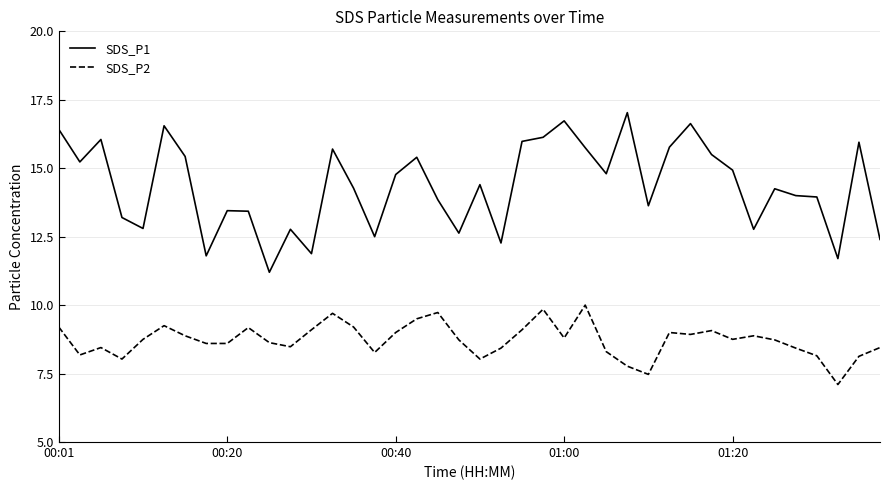

True or false: SDS_P2 and SDS_P1 intersect in this chart.

False